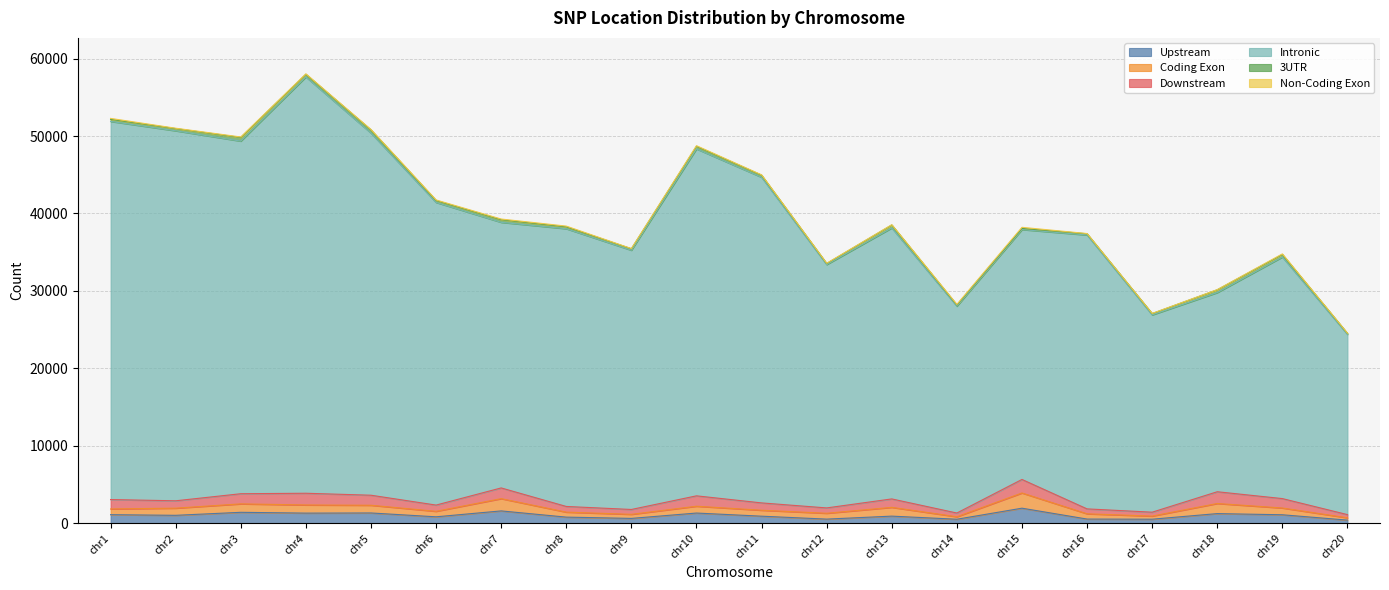

True or false: Upstream and 3UTR intersect in this chart.

False